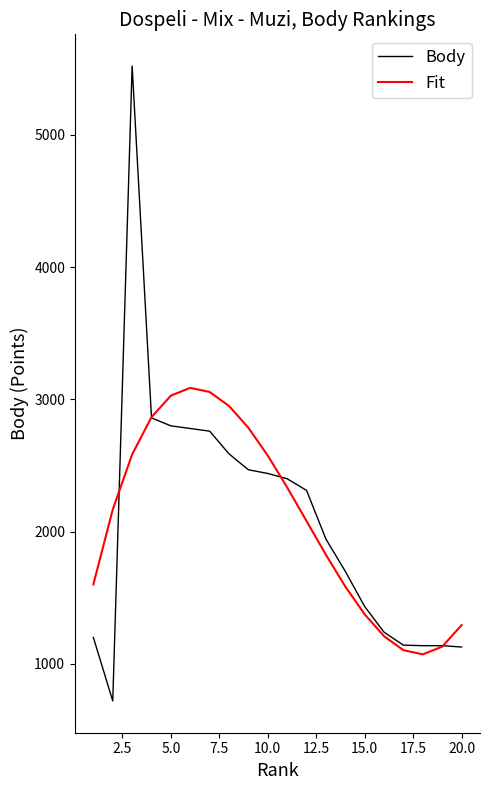

What is the highest value of the Fit series?

3087.3